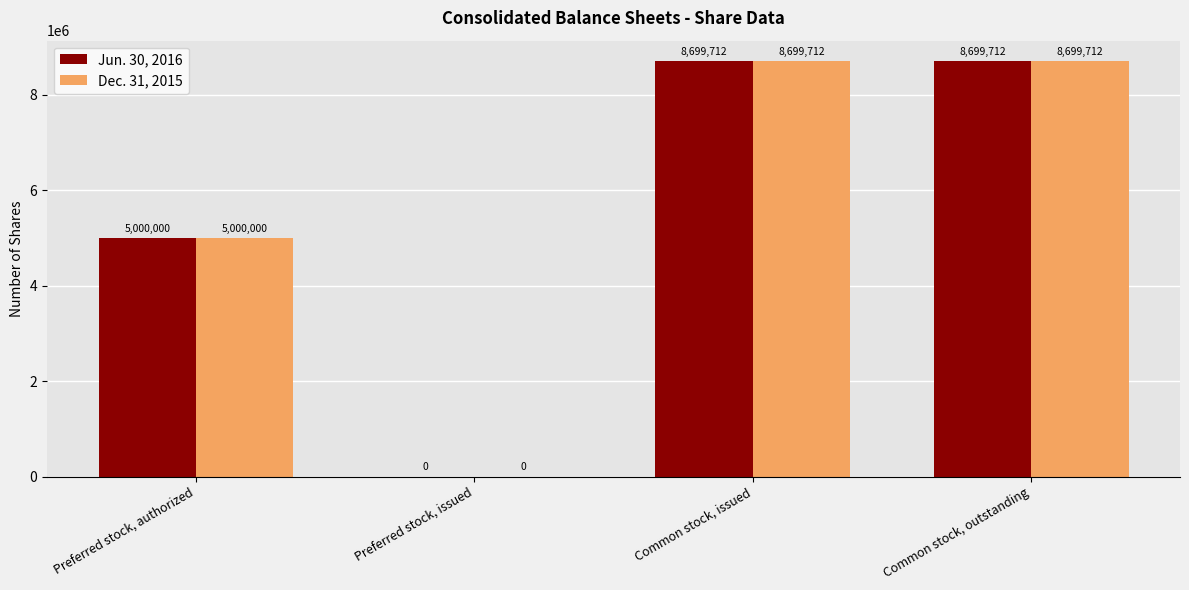

Is the value of Dec. 31, 2015 at Common stock, outstanding greater than the value of Jun. 30, 2016 at Preferred stock, authorized?

Yes